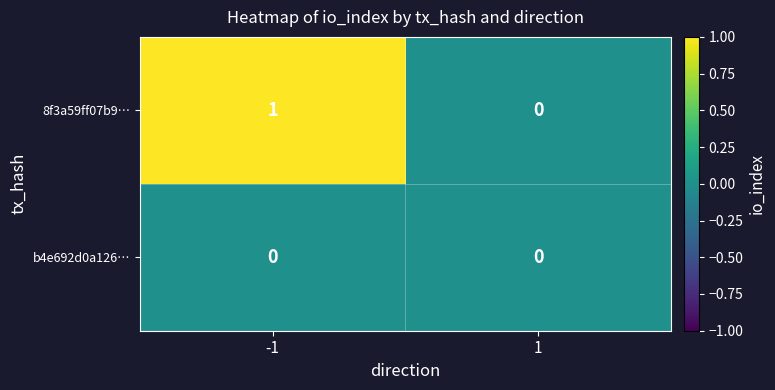

Which series has the largest total across all categories?

8f3a59ff07b9…